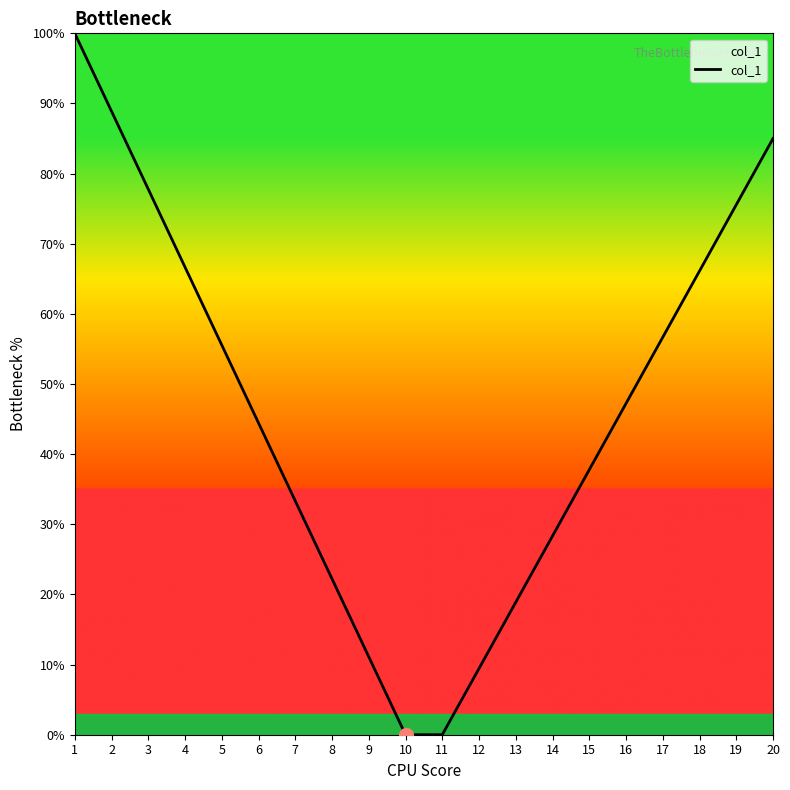

The chart shows a value of 47.2 at 16. True or false?

True